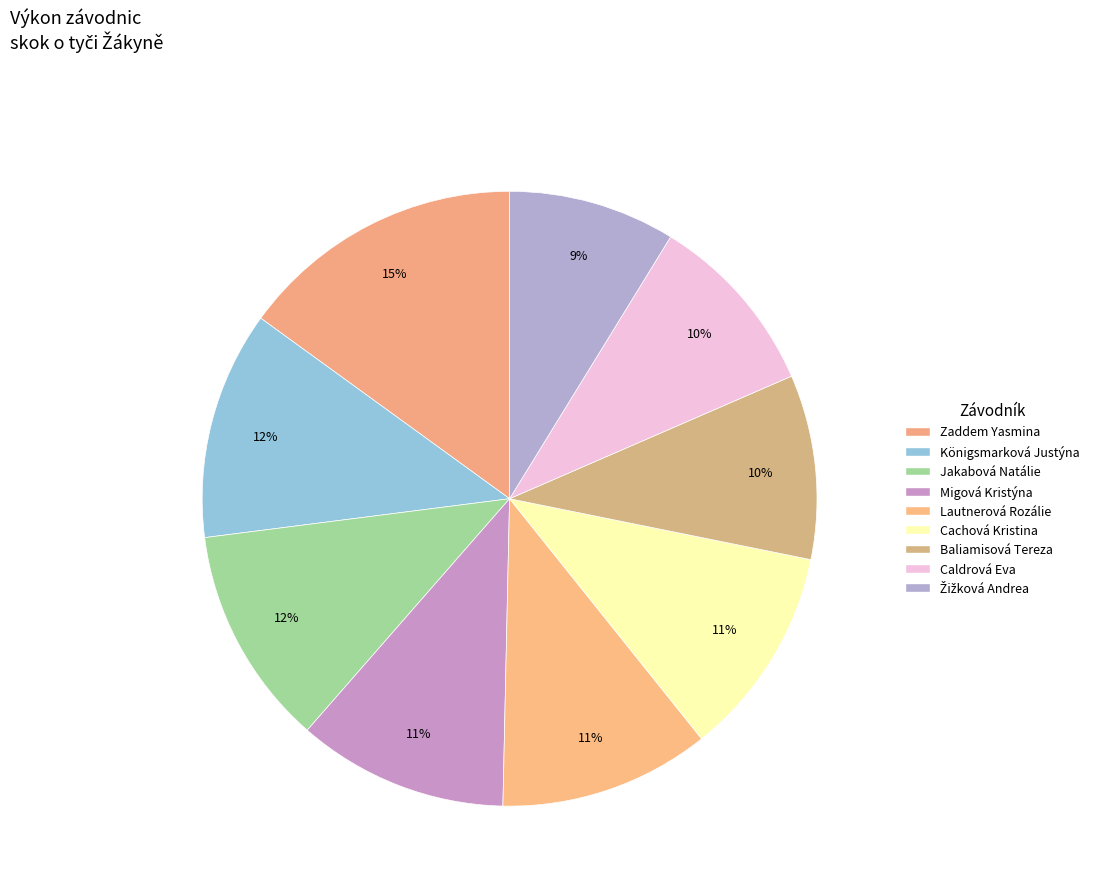

What is the change in value from Migová Kristýna to Caldrová Eva?

-0.3